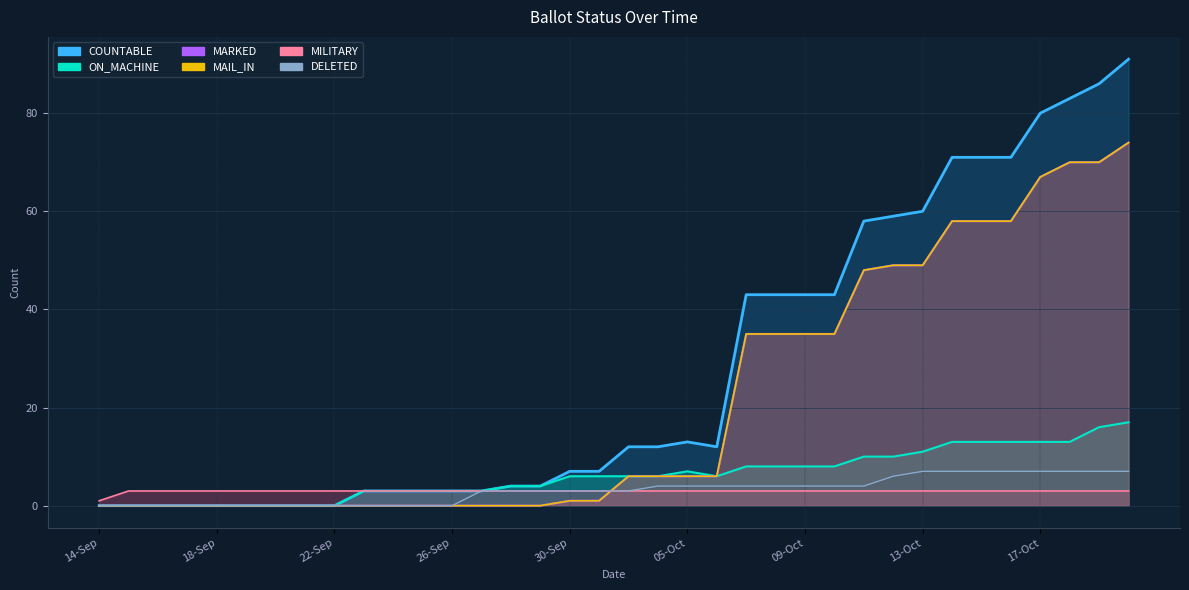

What is the difference between the second highest and minimum values in the COUNTABLE series?

86